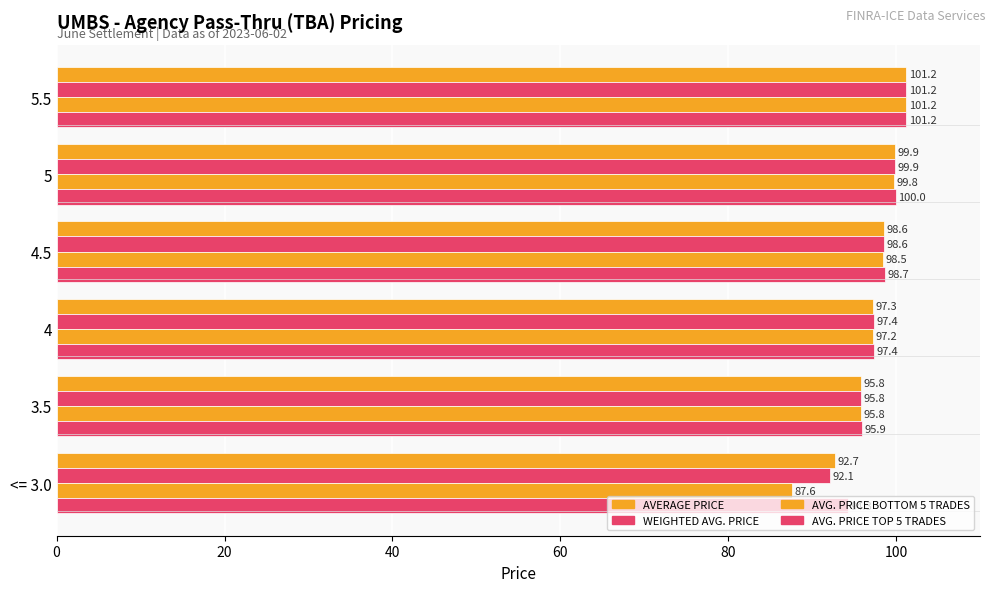

What is the difference between the maximum and minimum values in the AVG. PRICE BOTTOM 5 TRADES series?

13.6